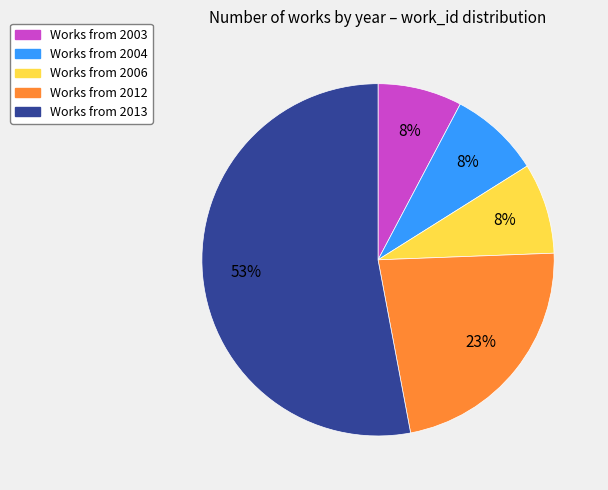

To the nearest percent, what is the difference between the largest and smallest slice percentages?

45%